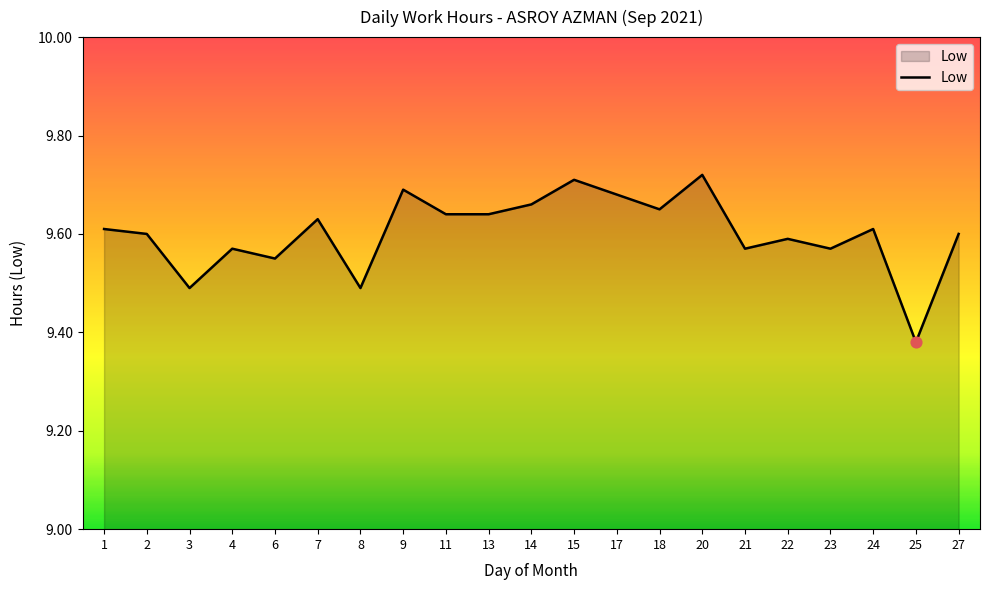

What is the ratio of the value at 24 to the value at 2?

1.0